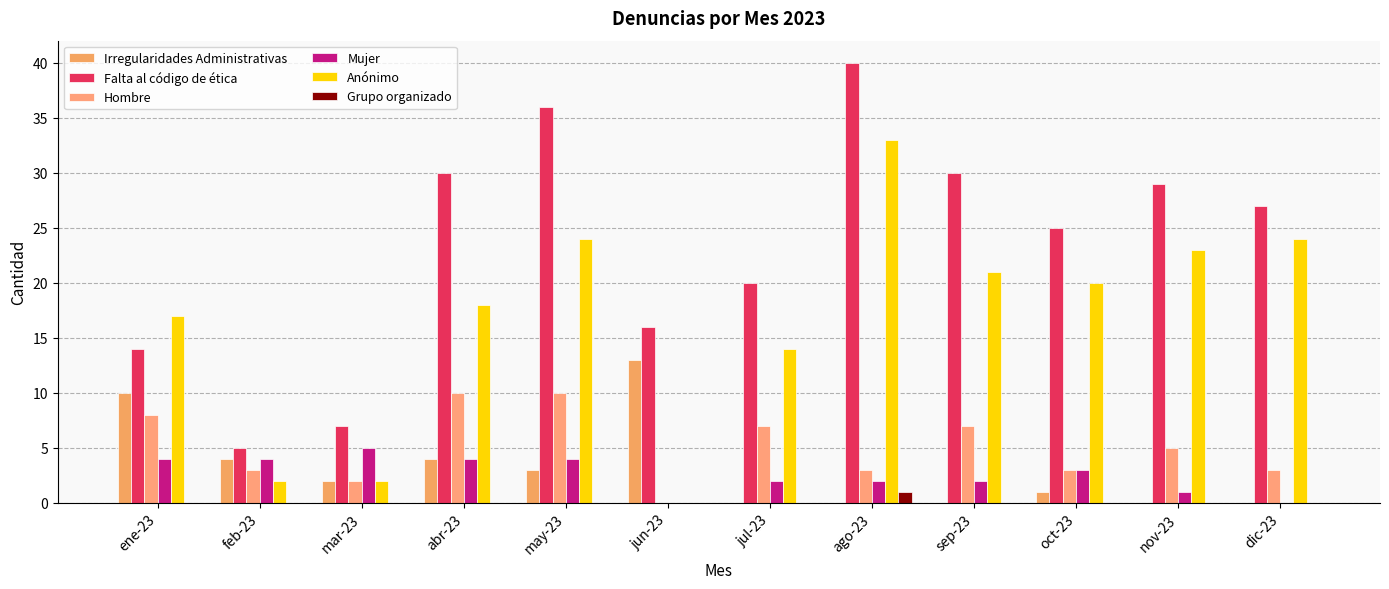

Between abr-23 and jul-23, which series saw the biggest shift?

Falta al código de ética